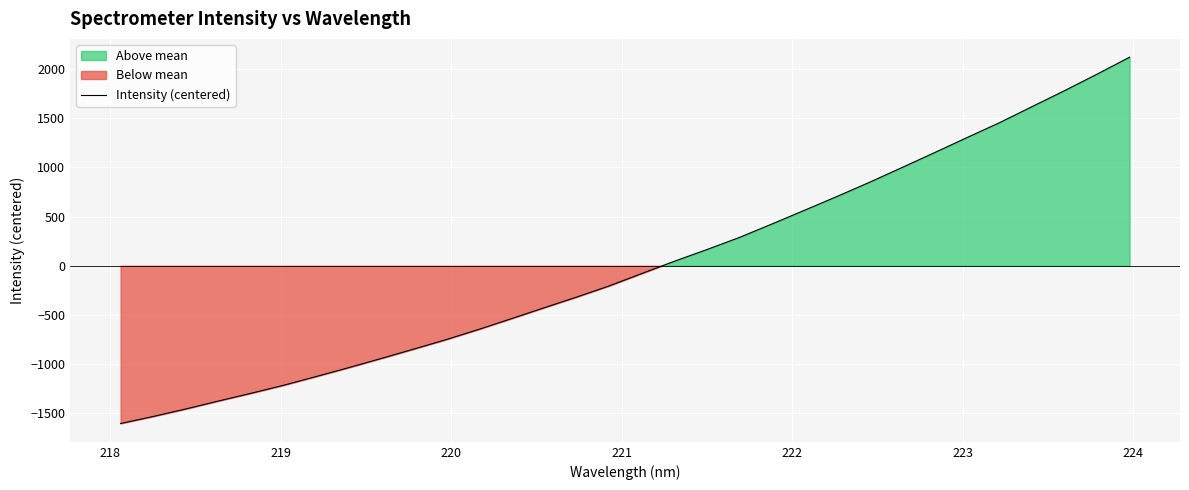

What is the highest value of the Intensity (centered) series?

2122.6